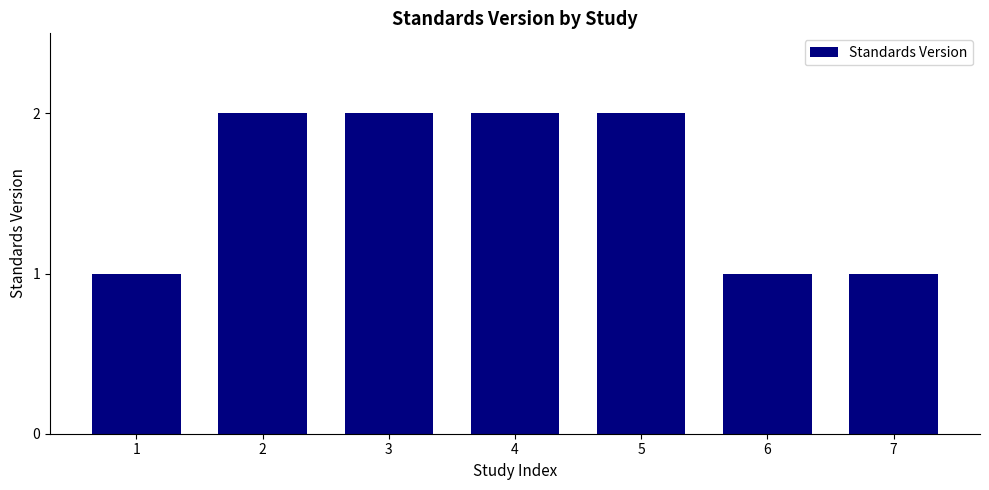

True or false: the data shows 1 at 1.

True